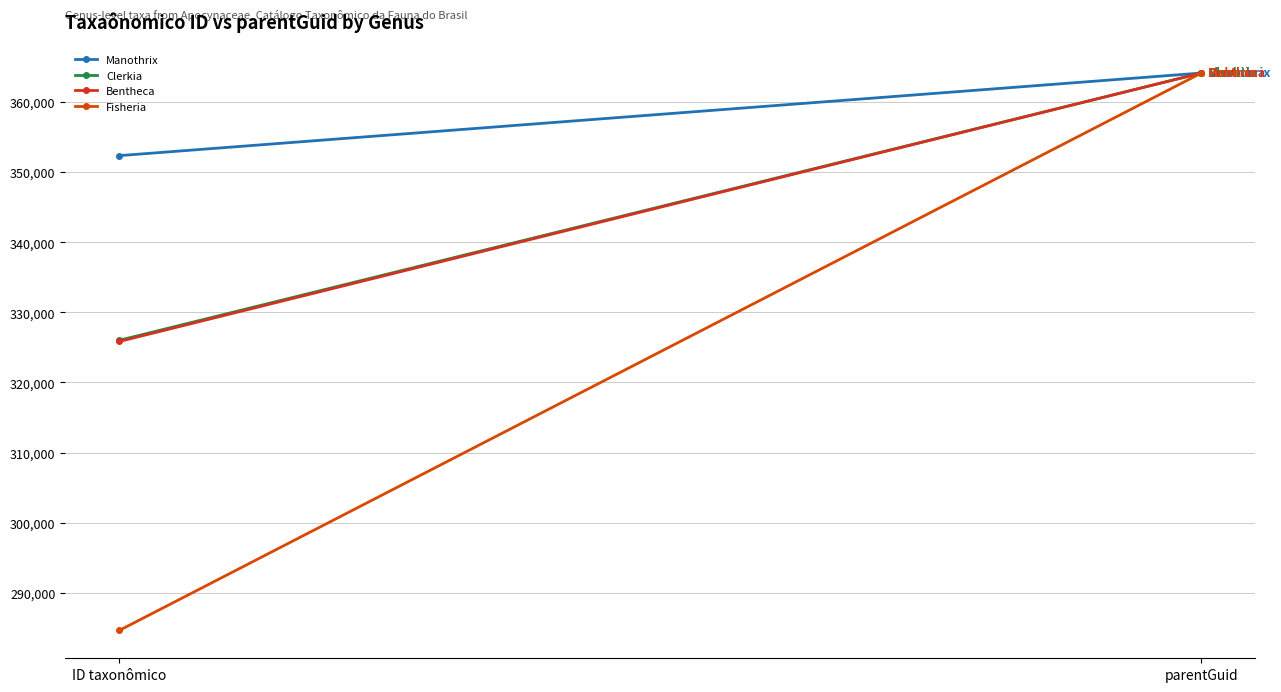

Reading left to right, extract all data points from this chart.

Manothrix: ID taxonômico=352388	parentGuid=364181
Clerkia: ID taxonômico=326023	parentGuid=364181
Bentheca: ID taxonômico=325853	parentGuid=364181
Fisheria: ID taxonômico=284599	parentGuid=364181